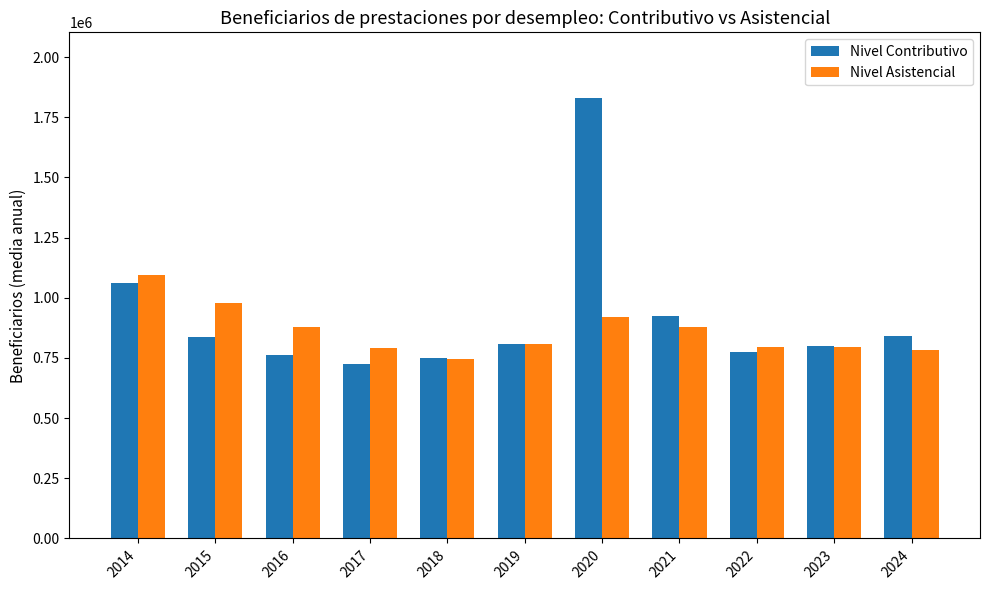

At which category is the sum across all series the highest?

2020